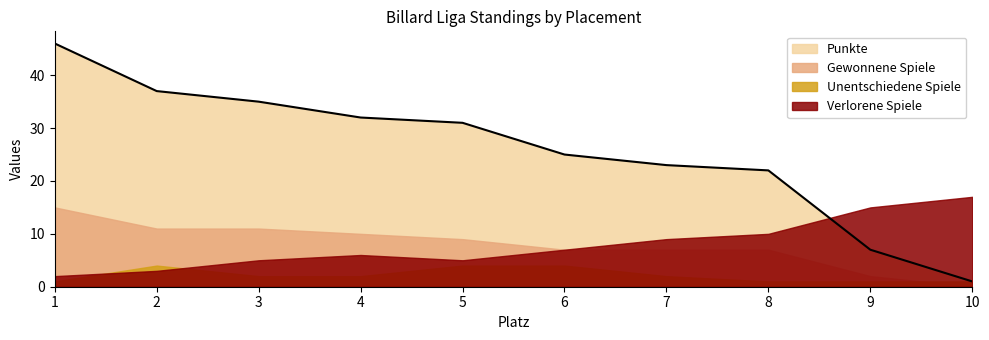

True or false: Unentschiedene Spiele and Punkte intersect in this chart.

False